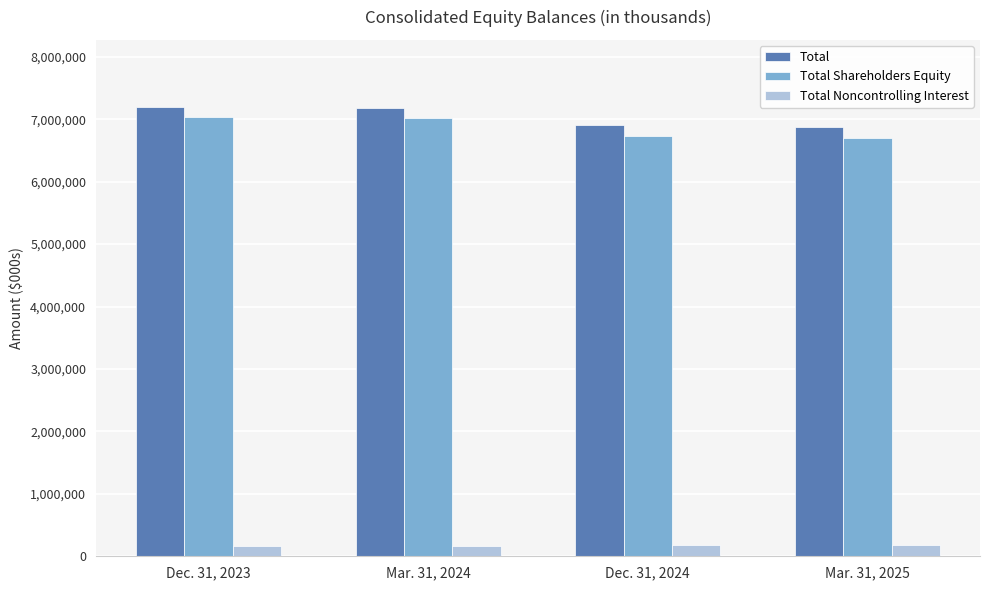

How many values in the Total Noncontrolling Interest series are below 176161?

2